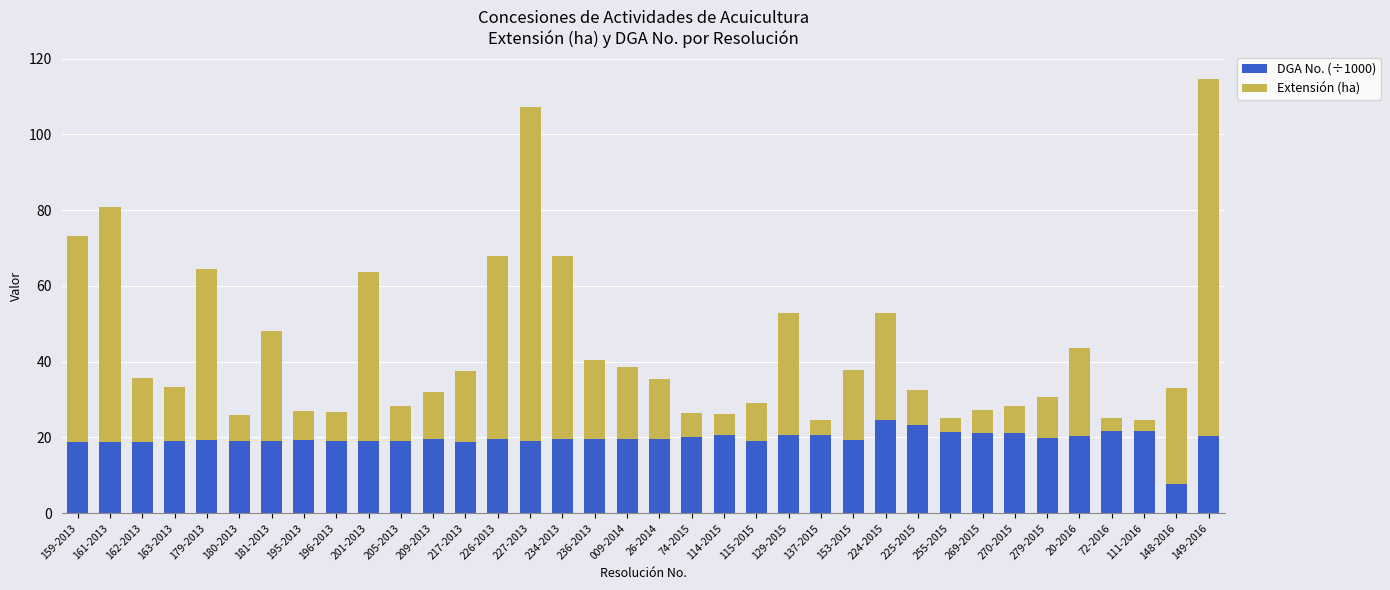

What is the total value across all series at 114-2015?

26.2